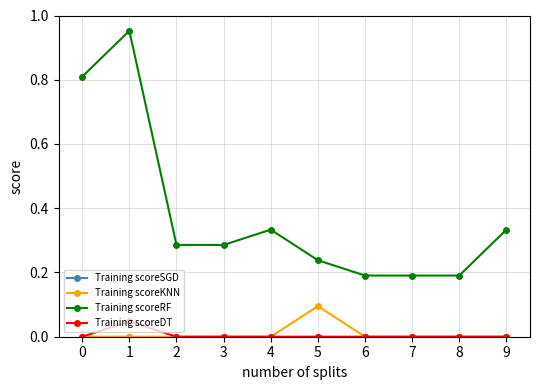

Is it true that Training scoreRF equals 0.1 at 3?

False